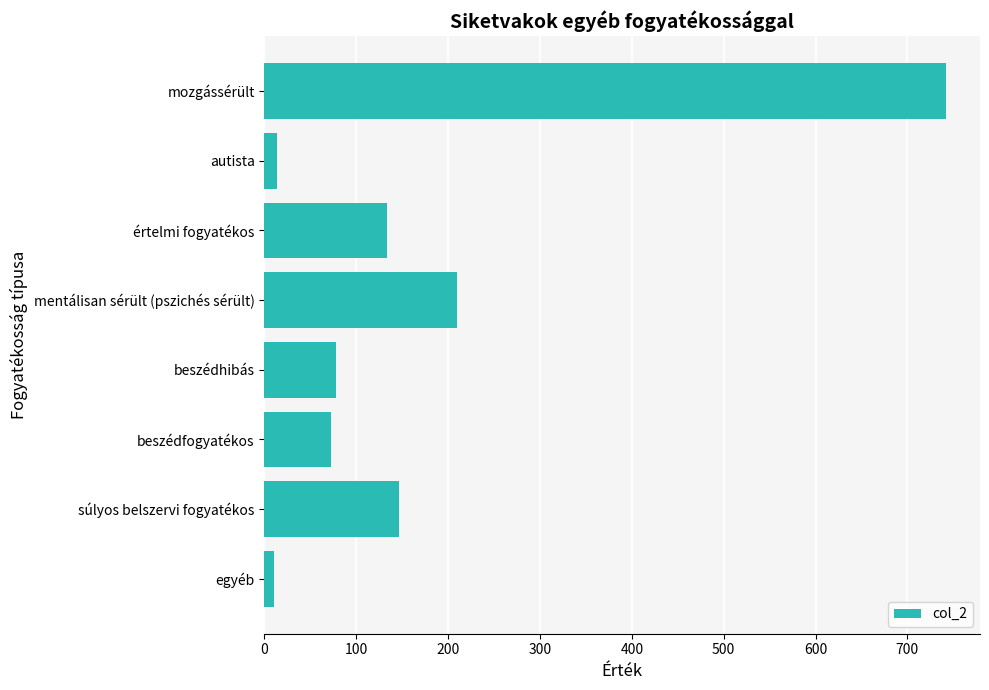

What is the label of the 7th bar from the top?

súlyos belszervi fogyatékos